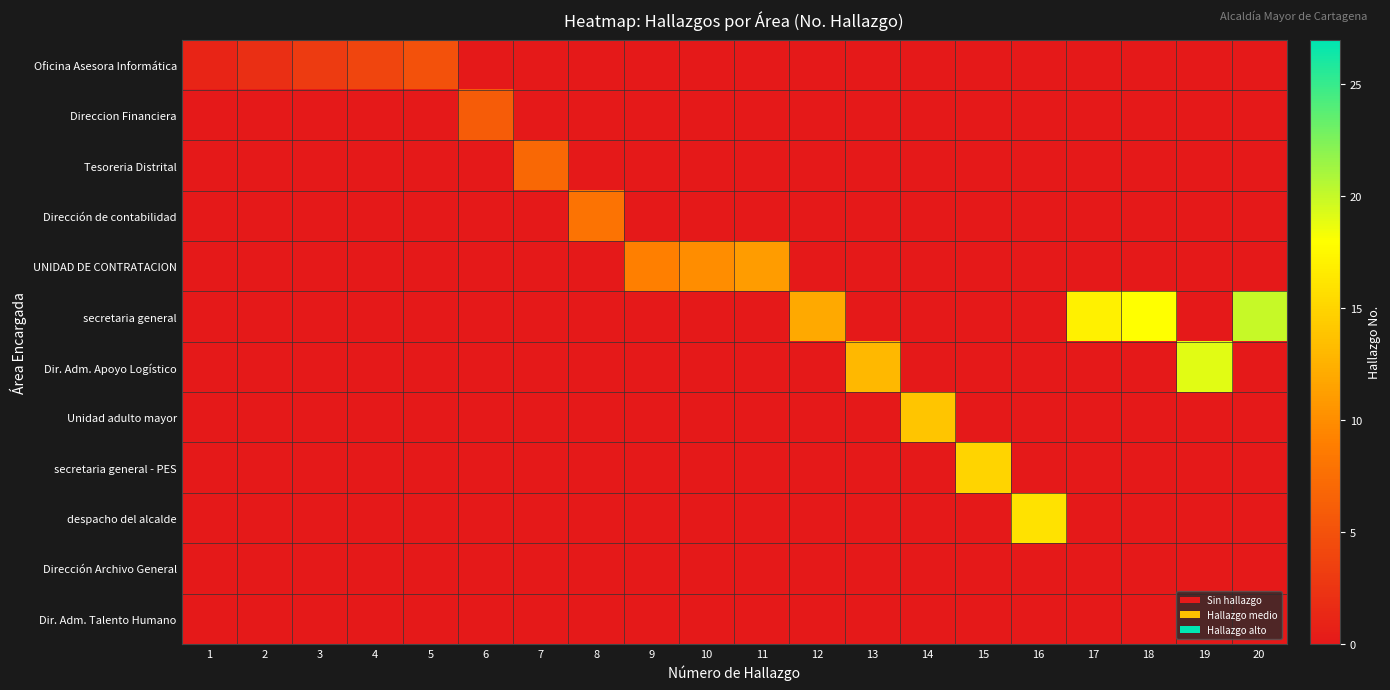

Reading left to right, transcribe all the data shown in this chart.

Oficina Asesora Informática: 1=1	2=2	3=3	4=4	5=5	6=0	7=0	8=0	9=0	10=0	11=0	12=0	13=0	14=0	15=0	16=0	17=0	18=0	19=0	20=0
Direccion Financiera: 1=0	2=0	3=0	4=0	5=0	6=6	7=0	8=0	9=0	10=0	11=0	12=0	13=0	14=0	15=0	16=0	17=0	18=0	19=0	20=0
Tesoreria Distrital: 1=0	2=0	3=0	4=0	5=0	6=0	7=7	8=0	9=0	10=0	11=0	12=0	13=0	14=0	15=0	16=0	17=0	18=0	19=0	20=0
Dirección de contabilidad: 1=0	2=0	3=0	4=0	5=0	6=0	7=0	8=8	9=0	10=0	11=0	12=0	13=0	14=0	15=0	16=0	17=0	18=0	19=0	20=0
UNIDAD DE CONTRATACION: 1=0	2=0	3=0	4=0	5=0	6=0	7=0	8=0	9=9	10=10	11=11	12=0	13=0	14=0	15=0	16=0	17=0	18=0	19=0	20=0
secretaria general: 1=0	2=0	3=0	4=0	5=0	6=0	7=0	8=0	9=0	10=0	11=0	12=12	13=0	14=0	15=0	16=0	17=17	18=18	19=0	20=20
Dir. Adm. Apoyo Logístico: 1=0	2=0	3=0	4=0	5=0	6=0	7=0	8=0	9=0	10=0	11=0	12=0	13=13	14=0	15=0	16=0	17=0	18=0	19=19	20=0
Unidad adulto mayor: 1=0	2=0	3=0	4=0	5=0	6=0	7=0	8=0	9=0	10=0	11=0	12=0	13=0	14=14	15=0	16=0	17=0	18=0	19=0	20=0
secretaria general - PES: 1=0	2=0	3=0	4=0	5=0	6=0	7=0	8=0	9=0	10=0	11=0	12=0	13=0	14=0	15=15	16=0	17=0	18=0	19=0	20=0
despacho del alcalde: 1=0	2=0	3=0	4=0	5=0	6=0	7=0	8=0	9=0	10=0	11=0	12=0	13=0	14=0	15=0	16=16	17=0	18=0	19=0	20=0
Dirección Archivo General: 1=0	2=0	3=0	4=0	5=0	6=0	7=0	8=0	9=0	10=0	11=0	12=0	13=0	14=0	15=0	16=0	17=0	18=0	19=0	20=0
Dir. Adm. Talento Humano: 1=0	2=0	3=0	4=0	5=0	6=0	7=0	8=0	9=0	10=0	11=0	12=0	13=0	14=0	15=0	16=0	17=0	18=0	19=0	20=0